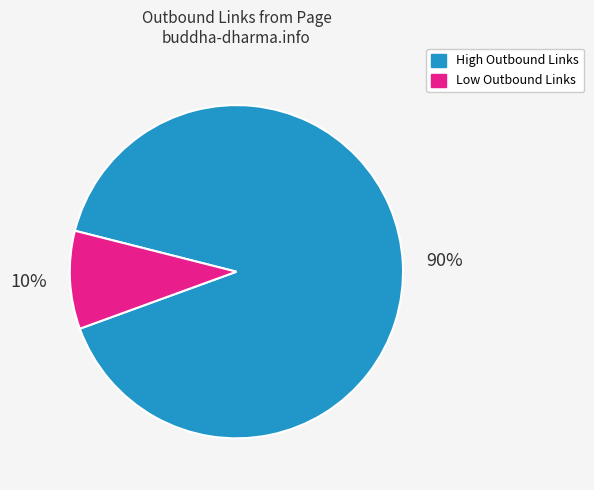

To the nearest percent, what is the average slice percentage?

50%